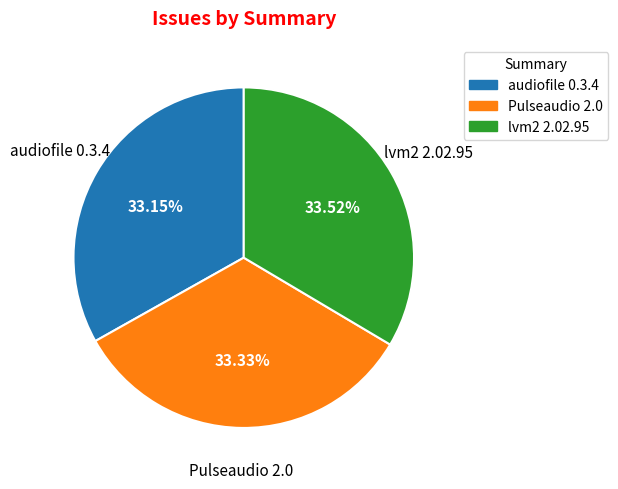

True or false: audiofile 0.3.4 accounts for 19% of the total.

False